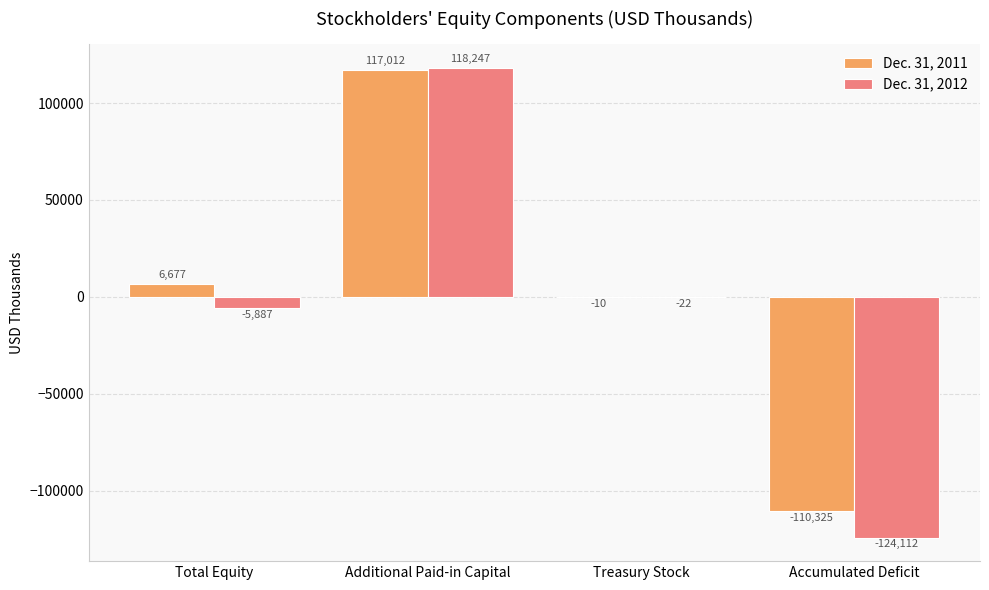

What is the highest value of the Dec. 31, 2012 series?

118247